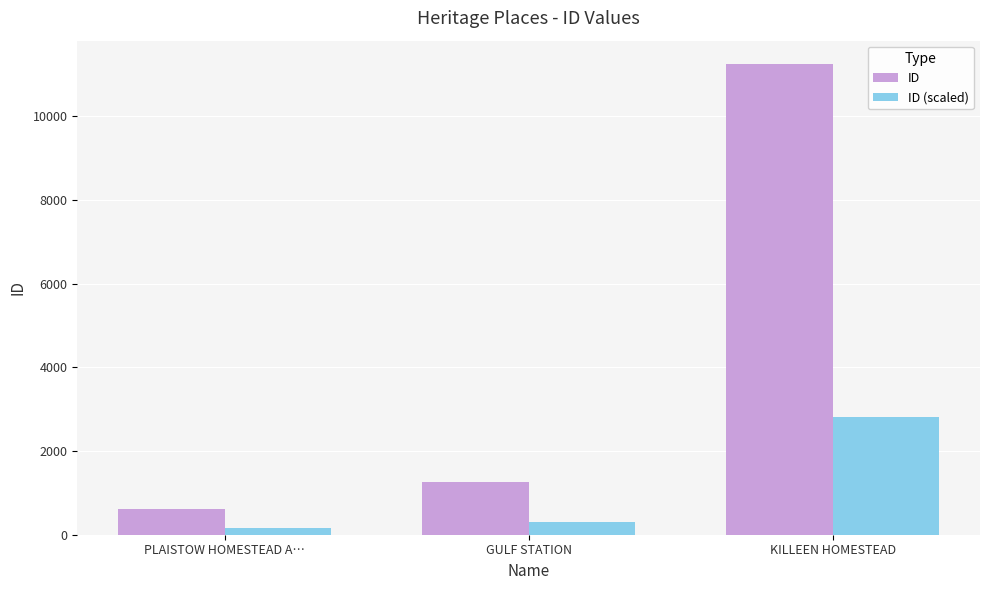

How many series are shown in this chart?

2